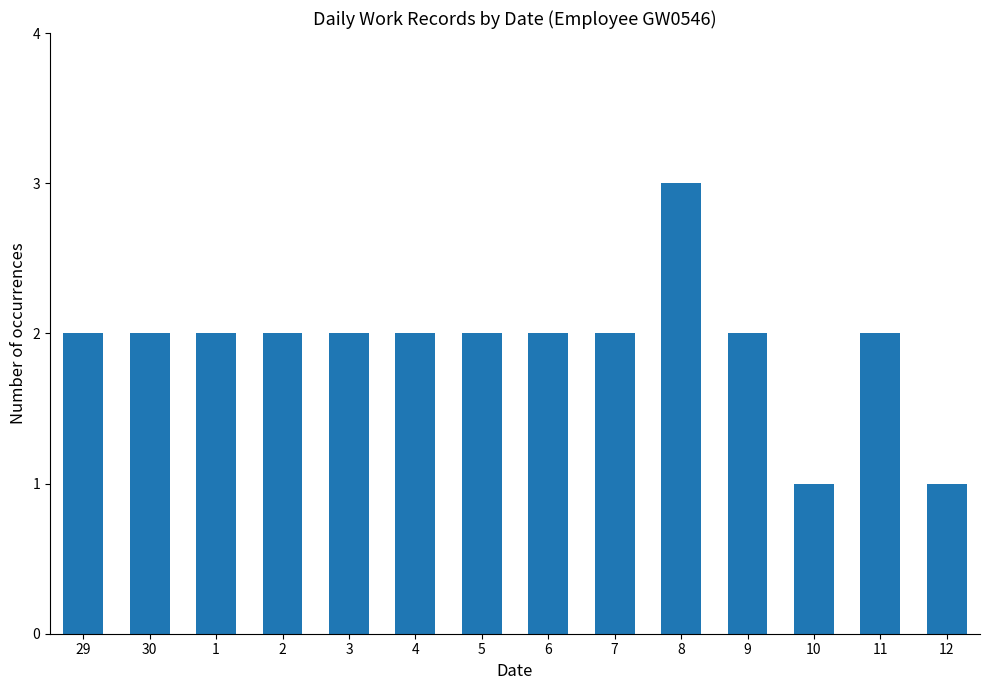

What is the change in value from 6 to 8?

+1